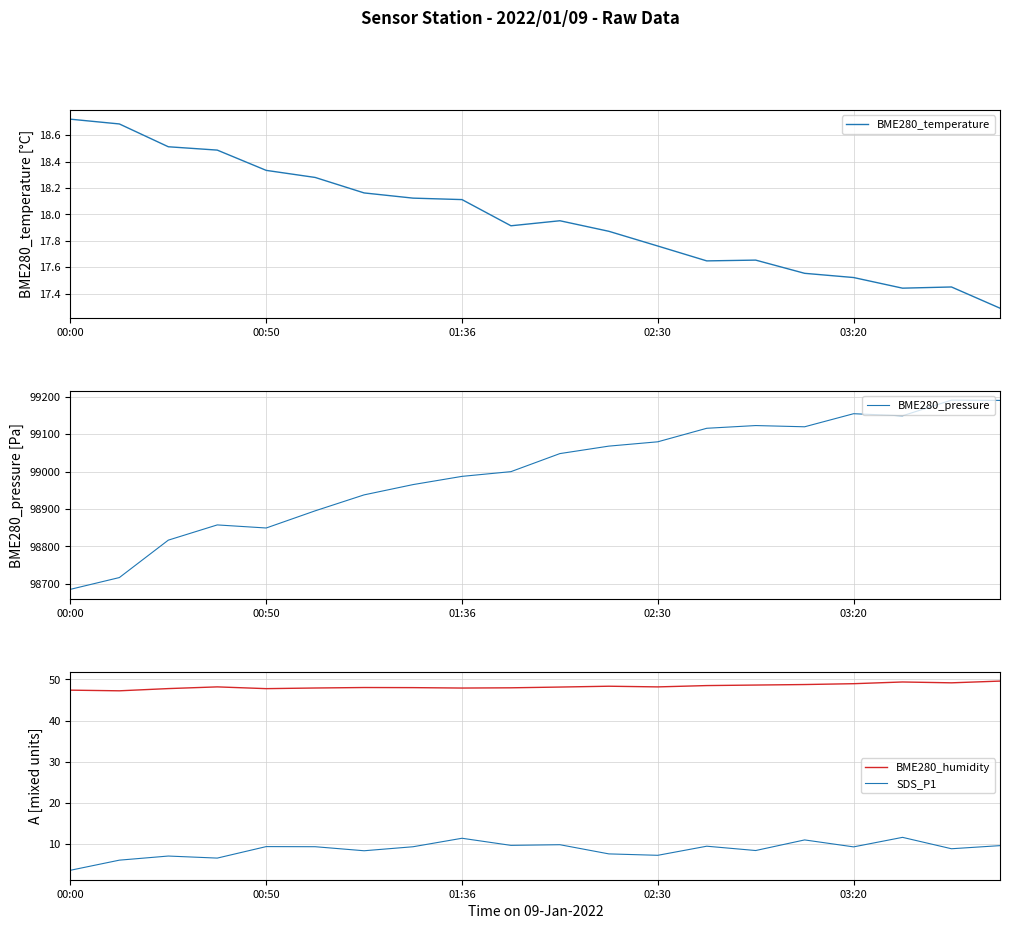

In SDS_P1, how many points are lower than both neighbors (excluding endpoints)?

7